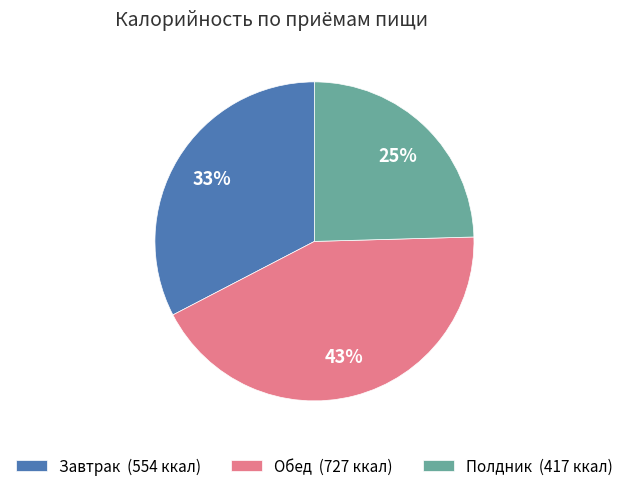

To the nearest percent, what percentage of the pie is Завтрак?

33%